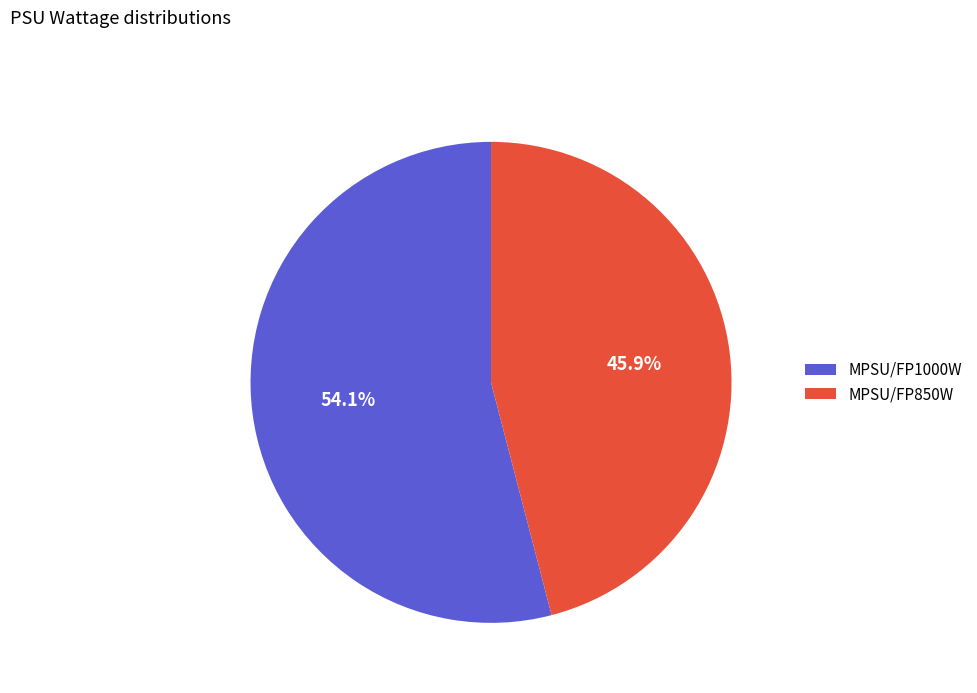

Is it true that MPSU/FP1000W is 54% of the pie?

True